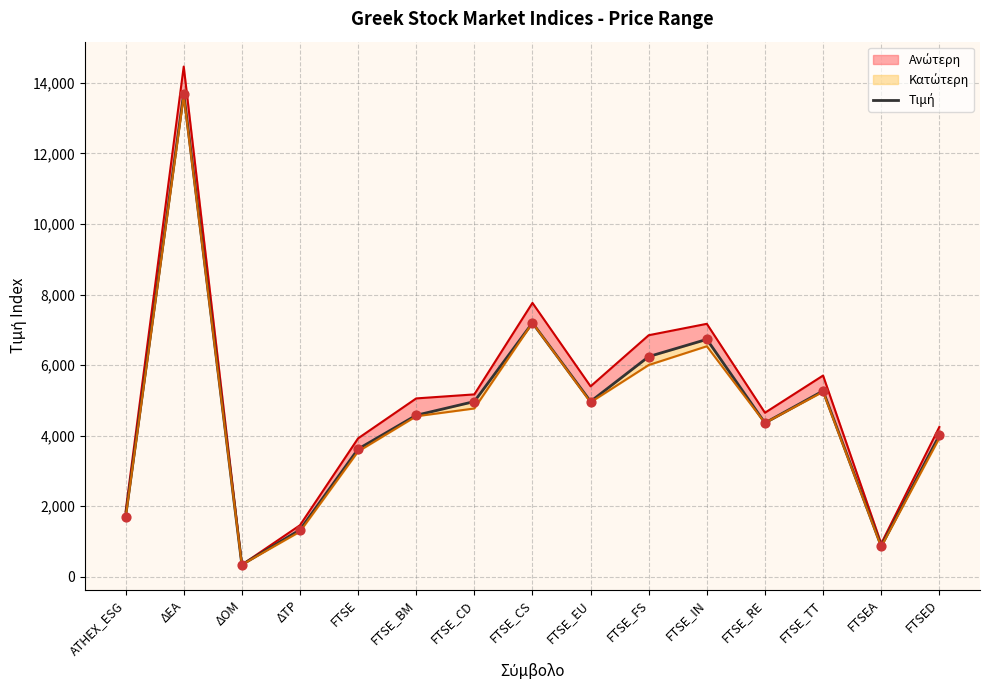

What is the ratio of the value at FTSE_IN to the value at FTSE_CS?

0.9